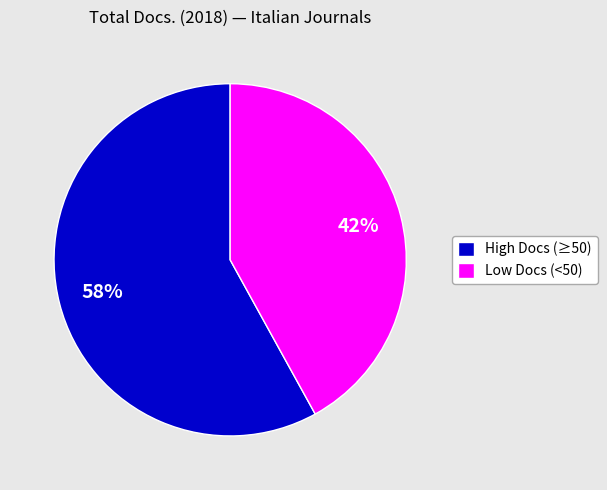

The High Docs (≥50) slice represents 66% of the pie. True or false?

False